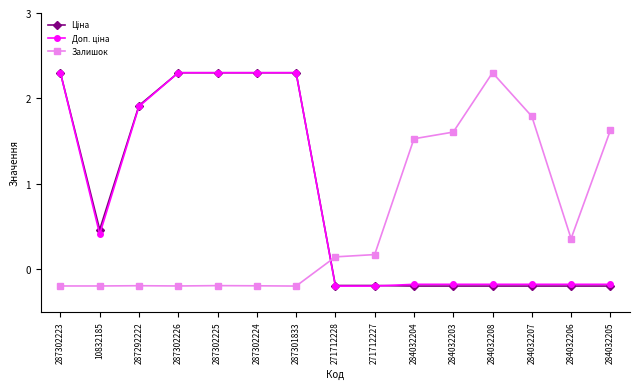

The value of Залишок at 284032208 is 2.3. True or false?

True